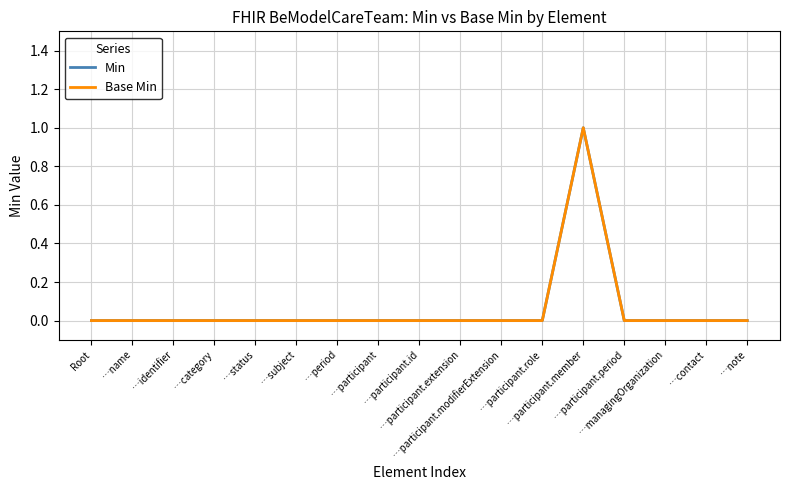

At which label does Base Min reach its minimum?

Root